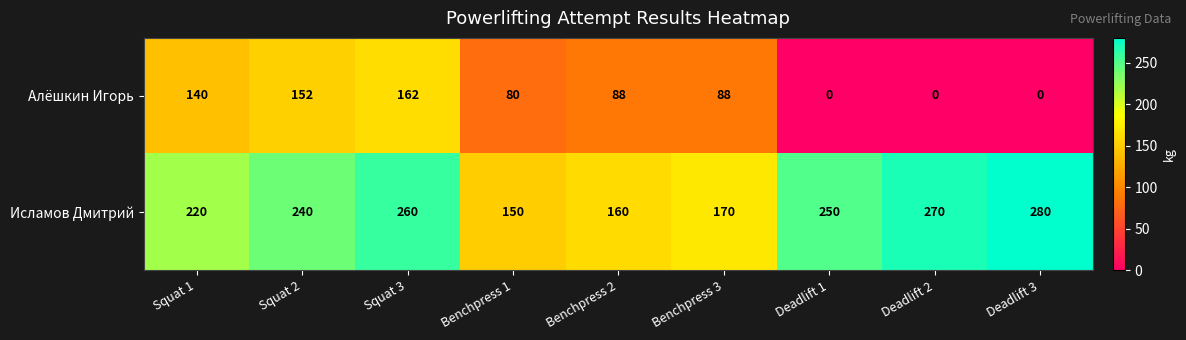

List the series in order of their overall mean, highest first.

Исламов Дмитрий, Алёшкин Игорь